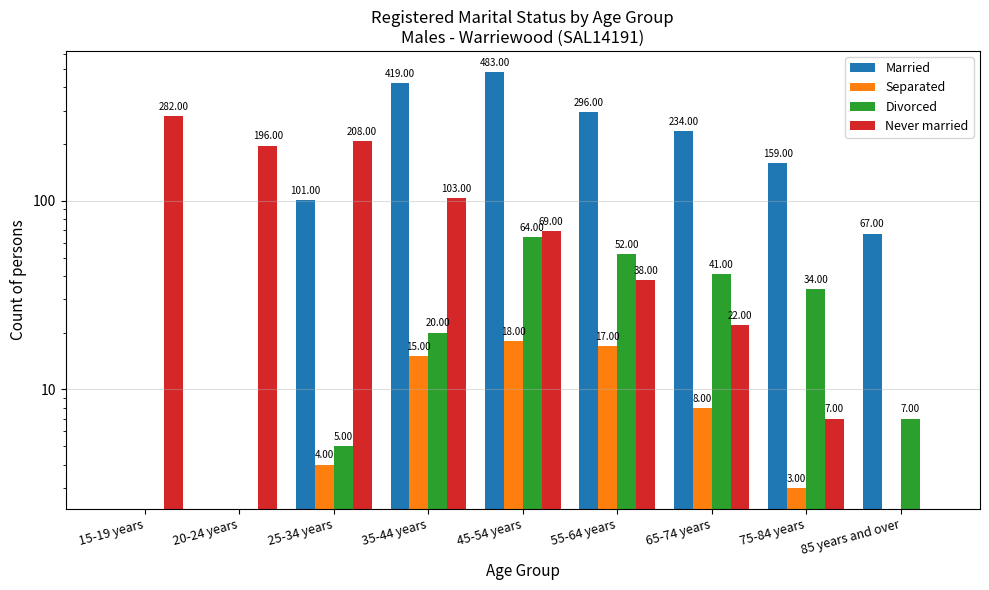

What is the label of the 3rd bar from the left?

25-34 years